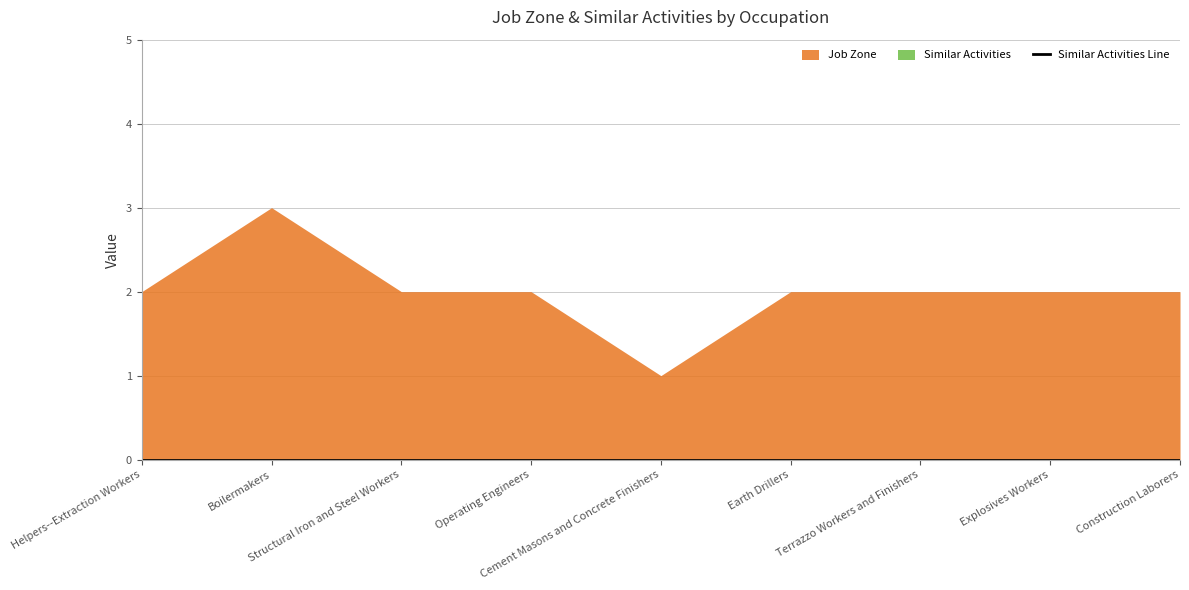

The Job Zone series shows 1 at Construction Laborers. True or false?

False